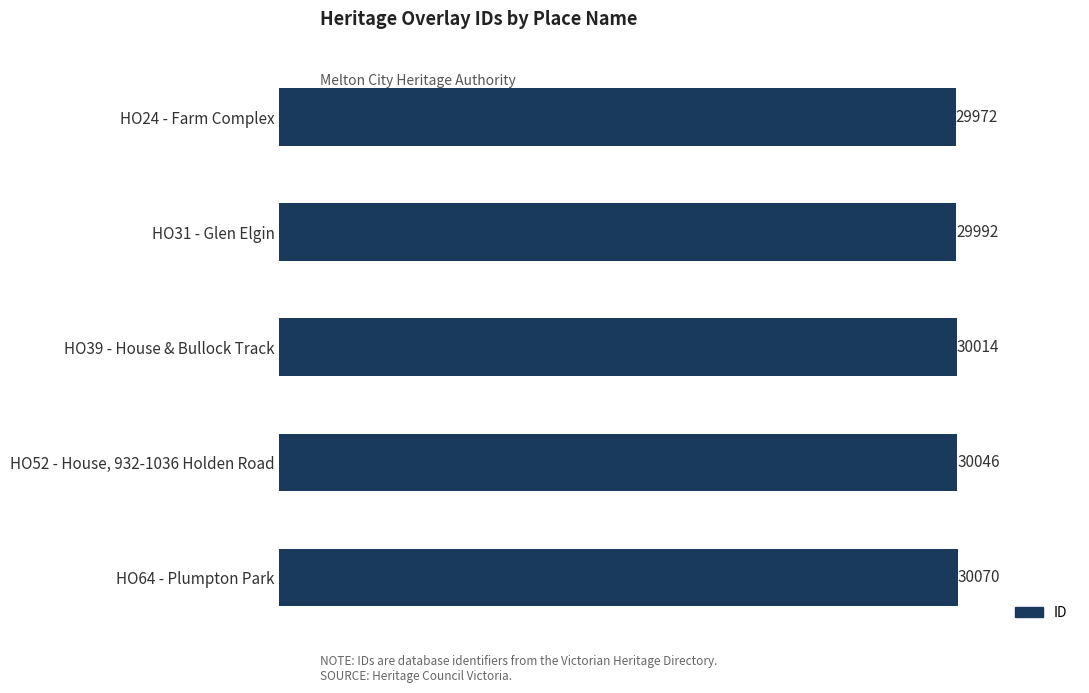

List the labels in order of value, largest first.

HO64 - Plumpton Park, HO52 - House, 932-1036 Holden Road, HO39 - House & Bullock Track, HO31 - Glen Elgin, HO24 - Farm Complex